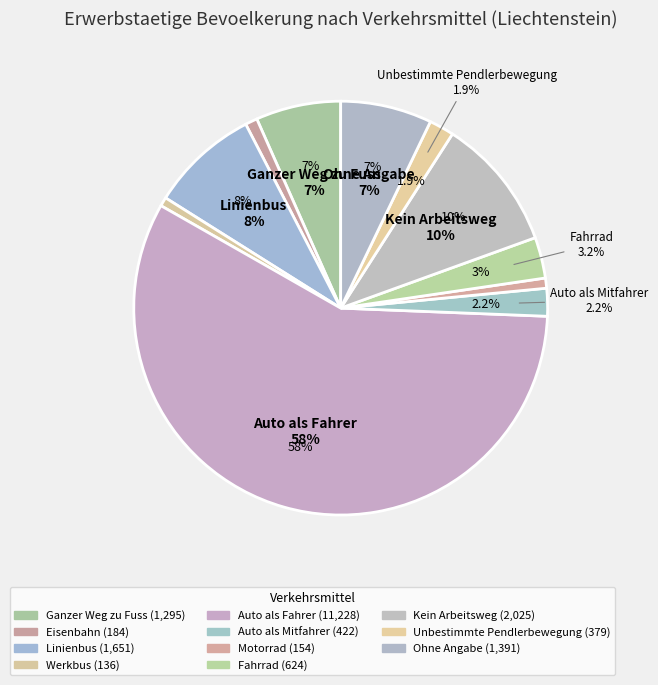

To the nearest percent, what percentage of the pie is Werkbus?

1%